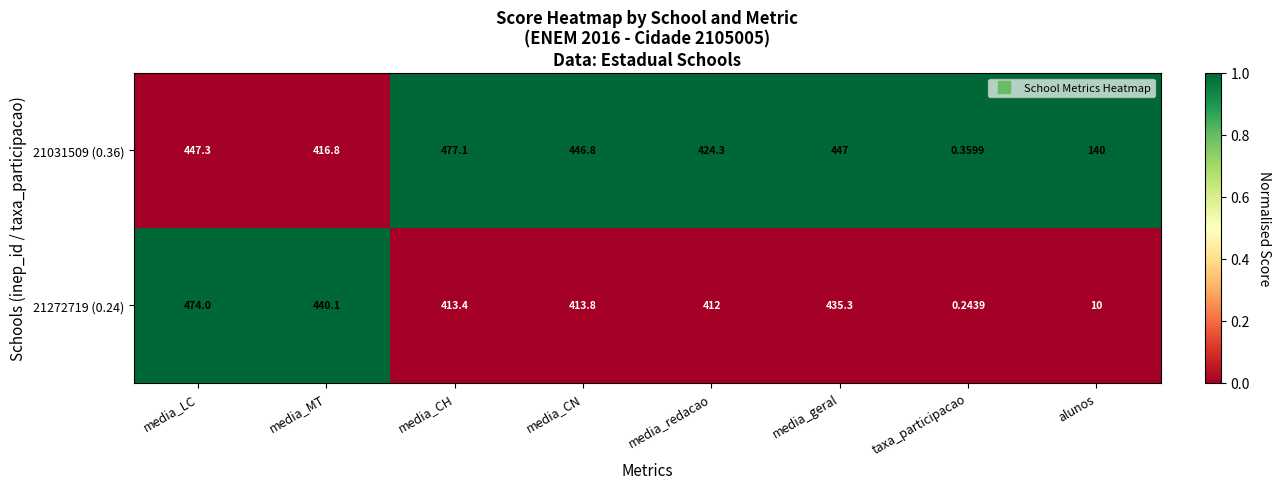

At which label is 21031509 (0.36) closest to 238?

alunos